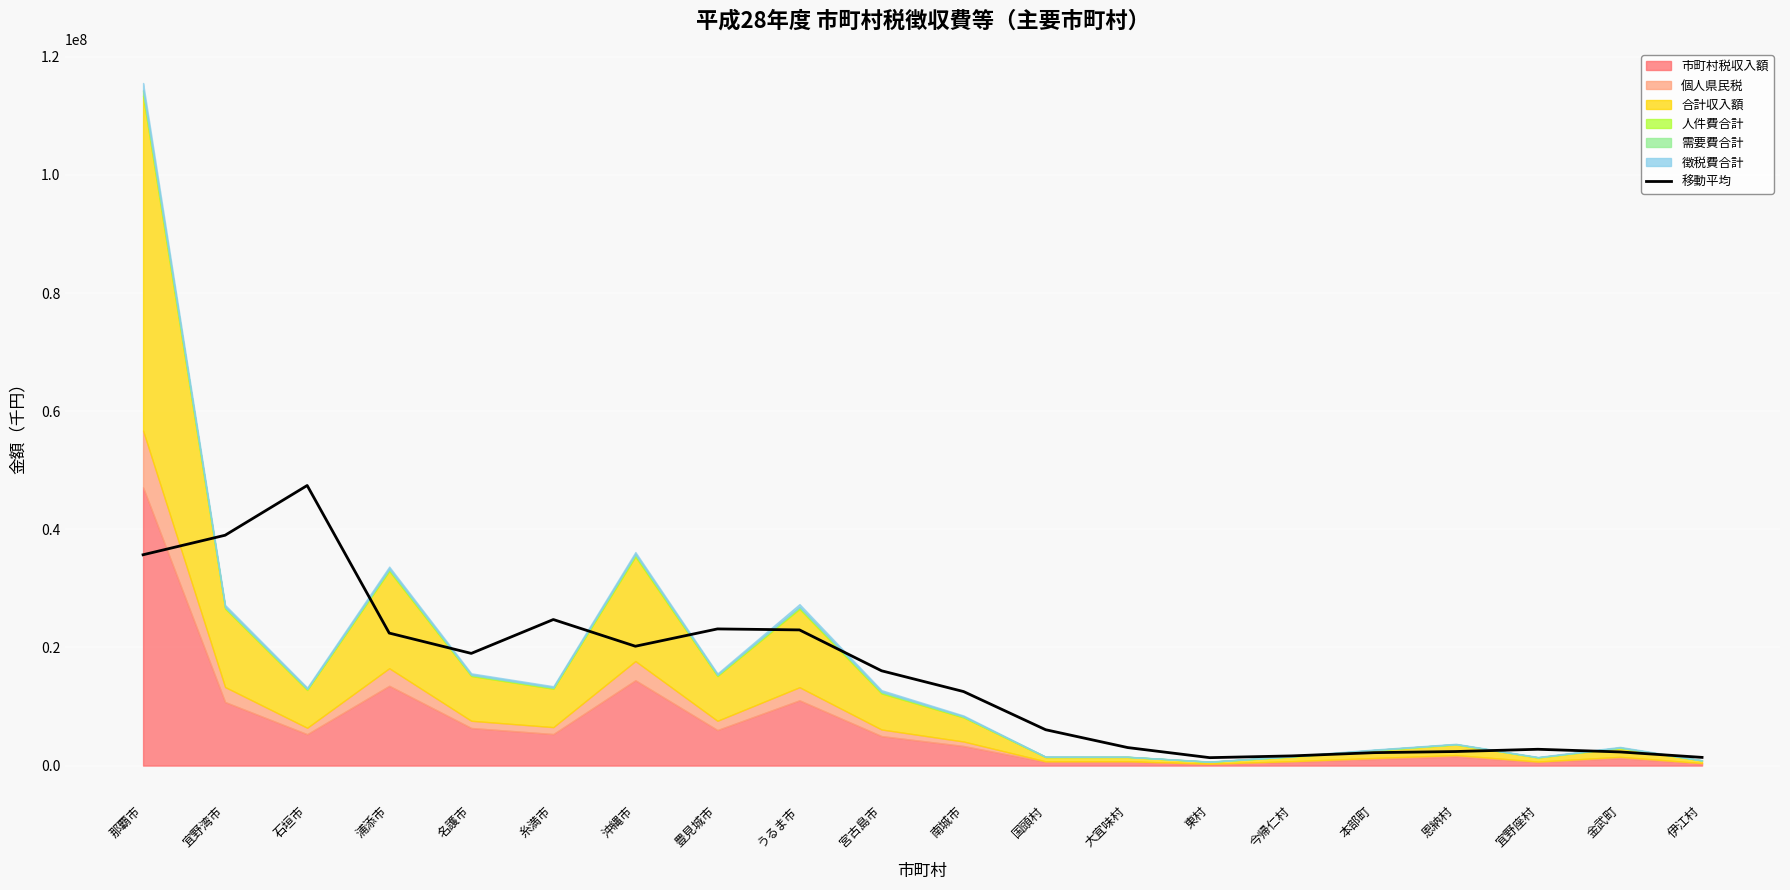

How many points are higher than both their immediate neighbors (excluding endpoints)?

4